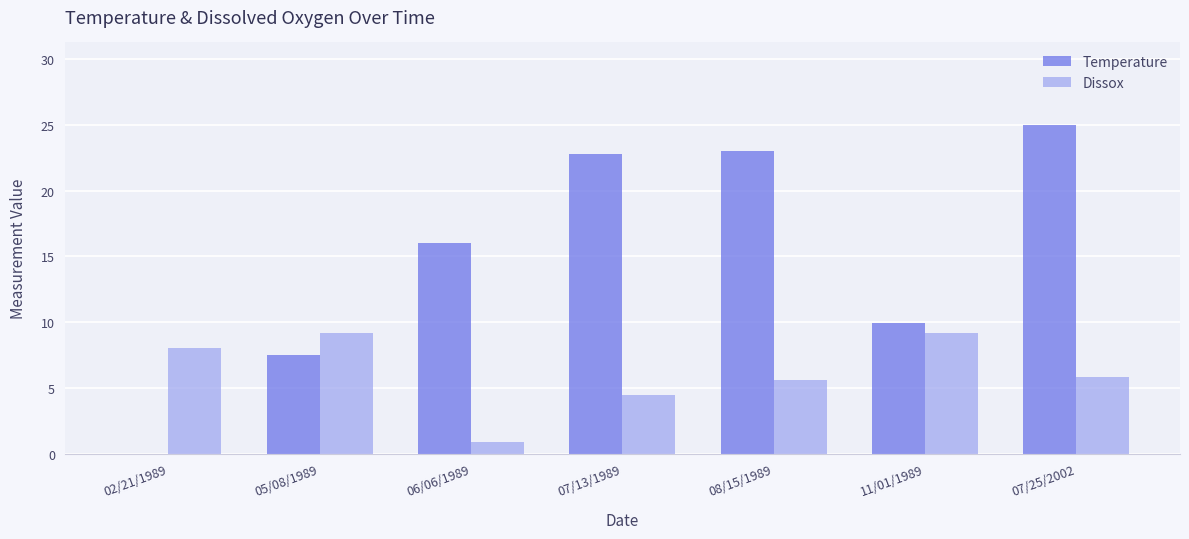

Which label corresponds to the largest value in the chart?

07/25/2002